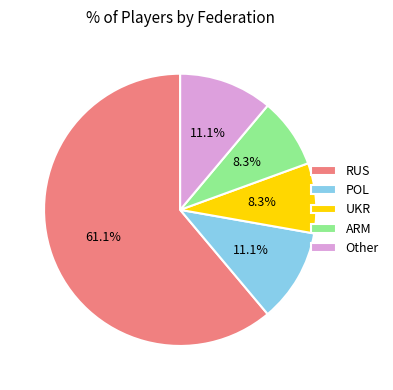

To the nearest percent, what is the combined percentage of UKR and RUS?

69%